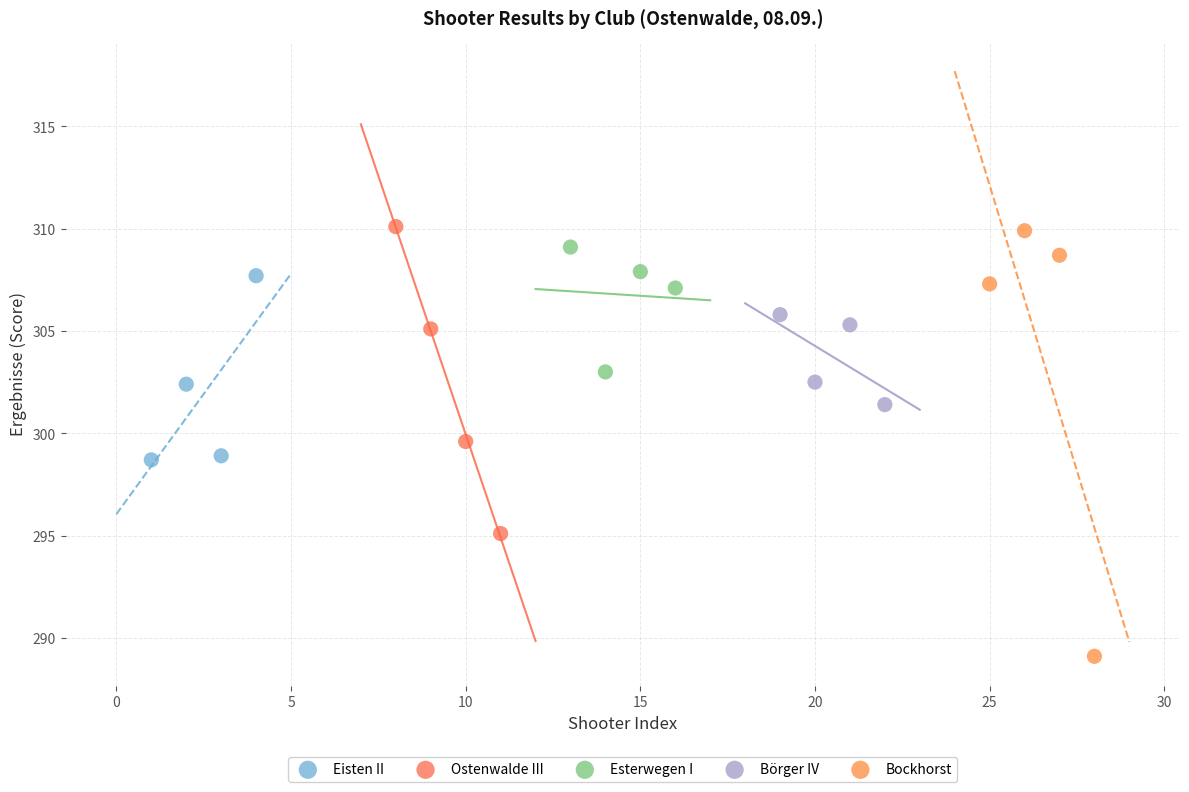

Which series reaches the minimum Y coordinate?

Bockhorst